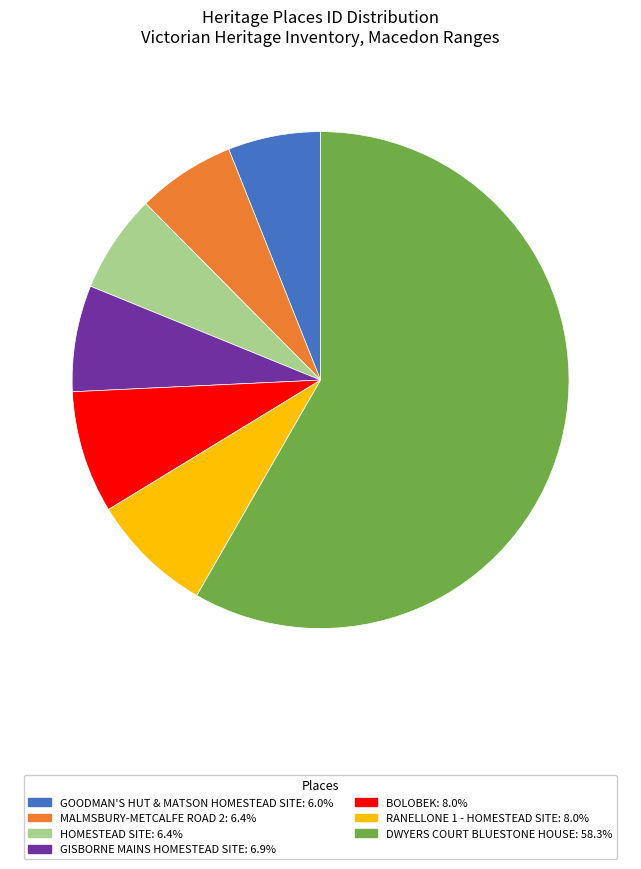

Which slice represents more than half of the pie?

DWYERS COURT BLUESTONE HOUSE